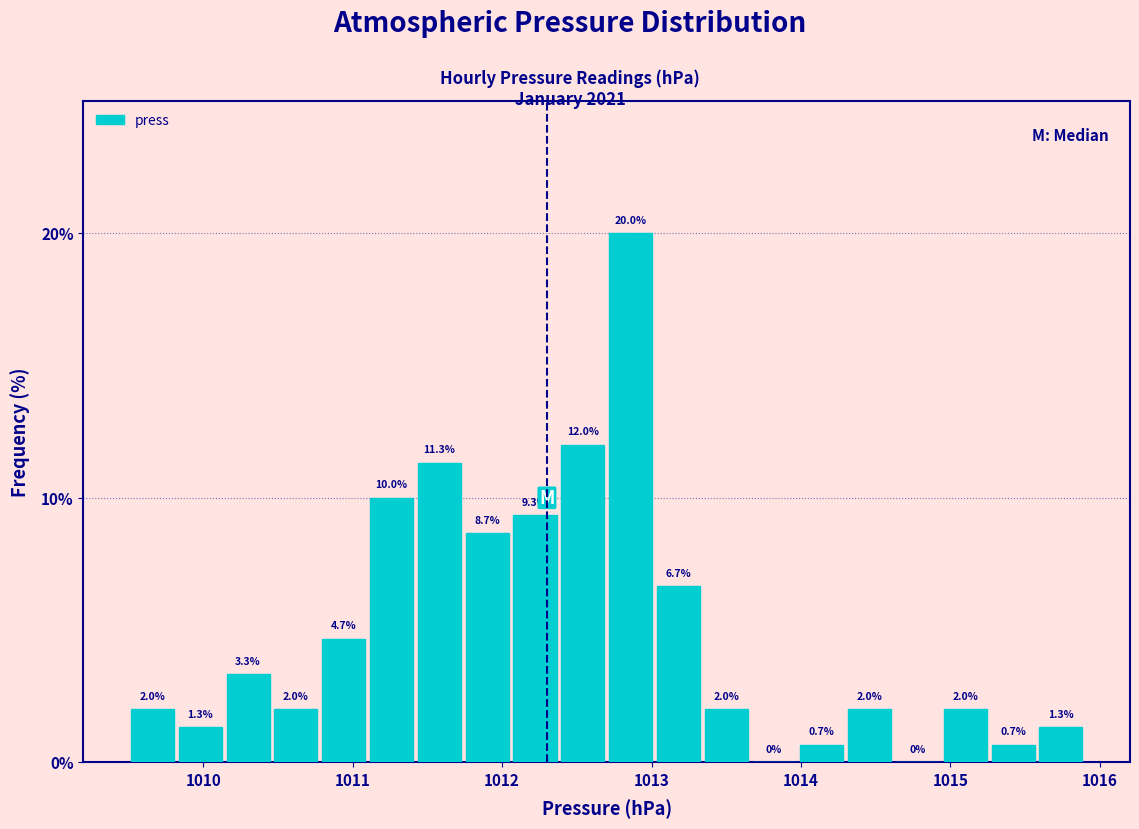

Around what value on the x-axis is the tallest bar? Give the approximate position of its centre, as read against the axis.

1012.9